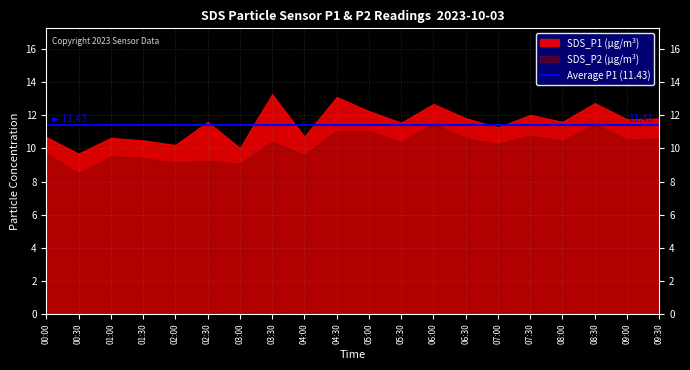

The SDS_P1 series shows 11.8 at 18. True or false?

True